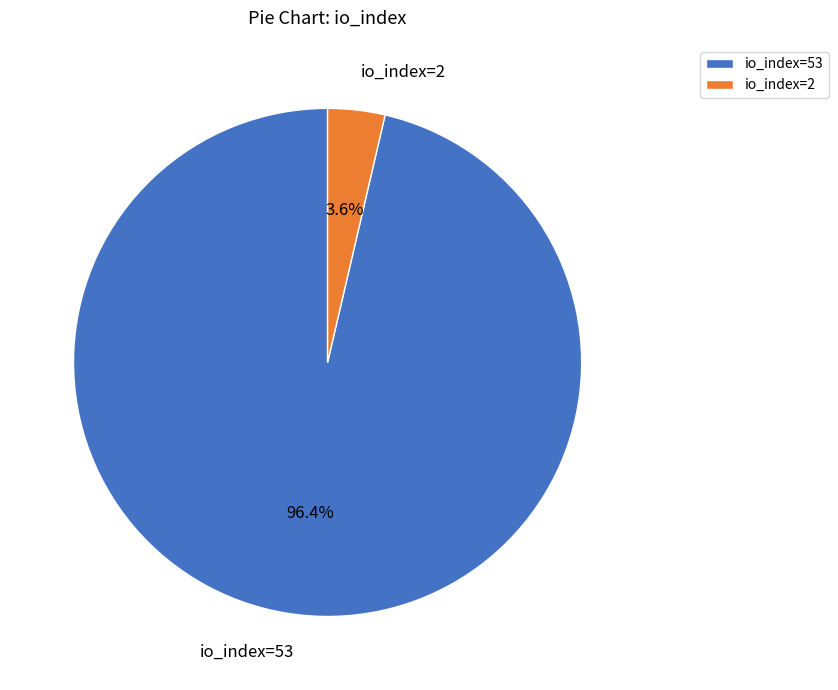

How many segments does this pie chart have?

2